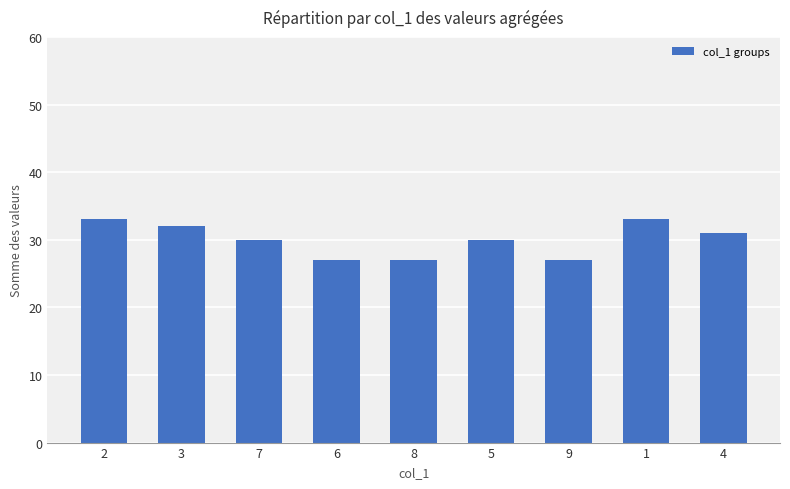

The chart shows a value of 12 at 5. True or false?

False